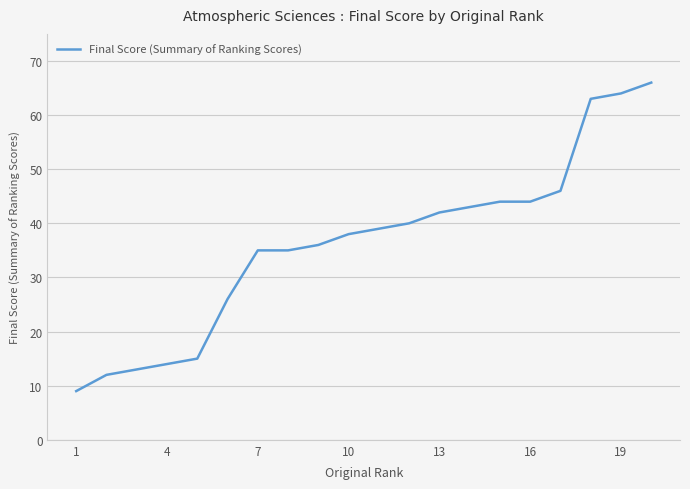

What is the maximum value shown in the chart?

66